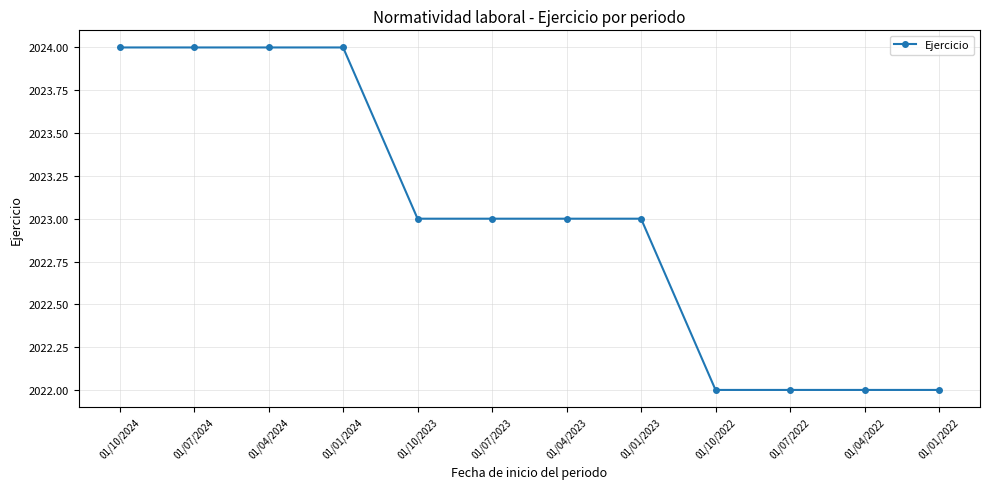

Count the number of categories in the chart.

12